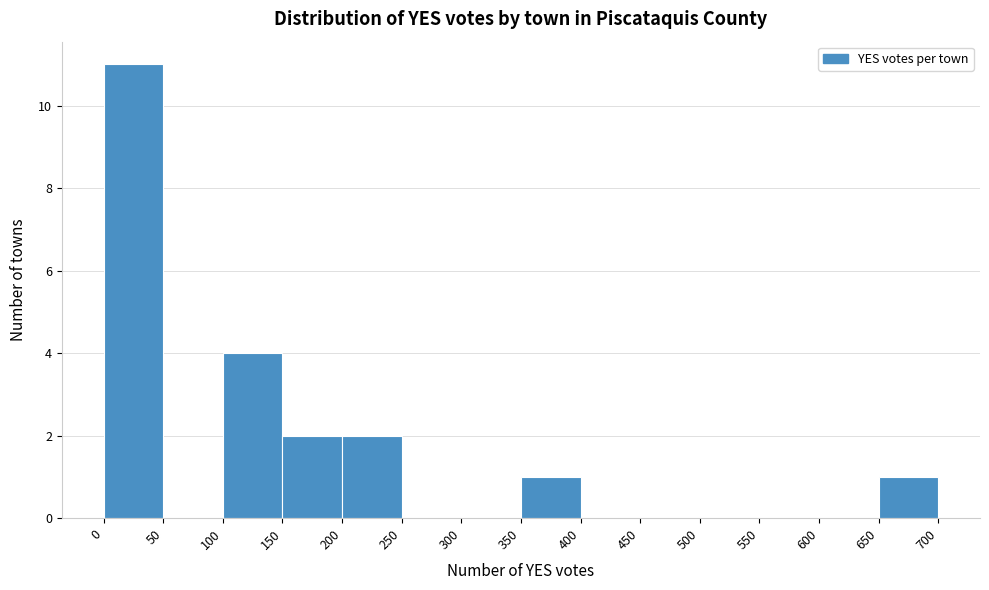

Over which range of the x-axis is the bar tallest?

0 to 50